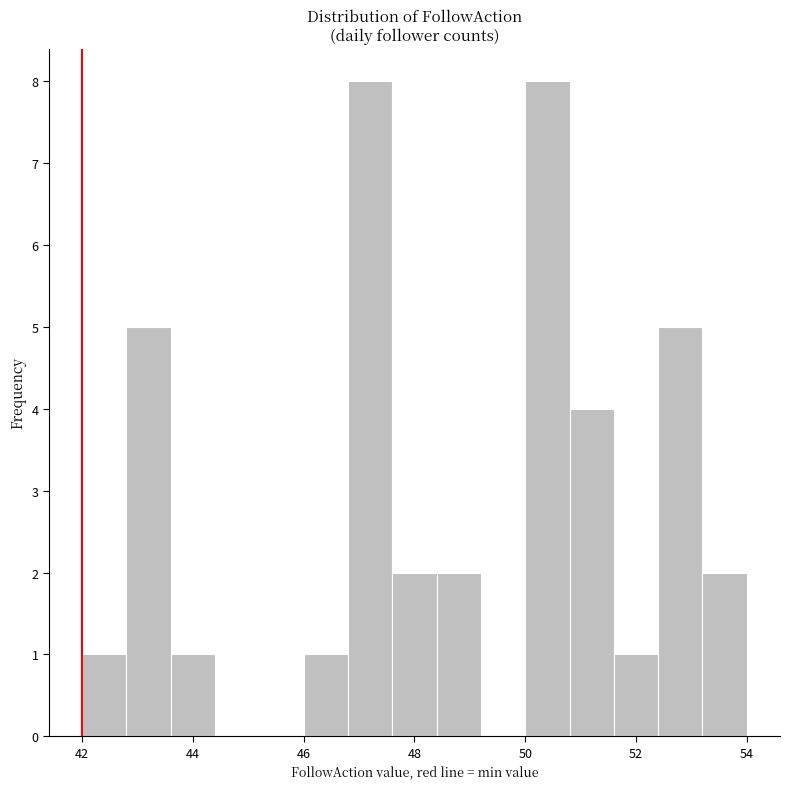

Reading left to right, list every bar in this chart as the range it spans on the x-axis followed by its height. The values are not printed on the chart, so give them approximately, as read against the axis.

42.0 to 42.8: 1
42.8 to 43.6: 5
43.6 to 44.4: 1
44.4 to 45.2: 0
45.2 to 46.0: 0
46.0 to 46.8: 1
46.8 to 47.6: 8
47.6 to 48.4: 2
48.4 to 49.2: 2
49.2 to 50.0: 0
50.0 to 50.8: 8
50.8 to 51.6: 4
51.6 to 52.4: 1
52.4 to 53.2: 5
53.2 to 54.0: 2